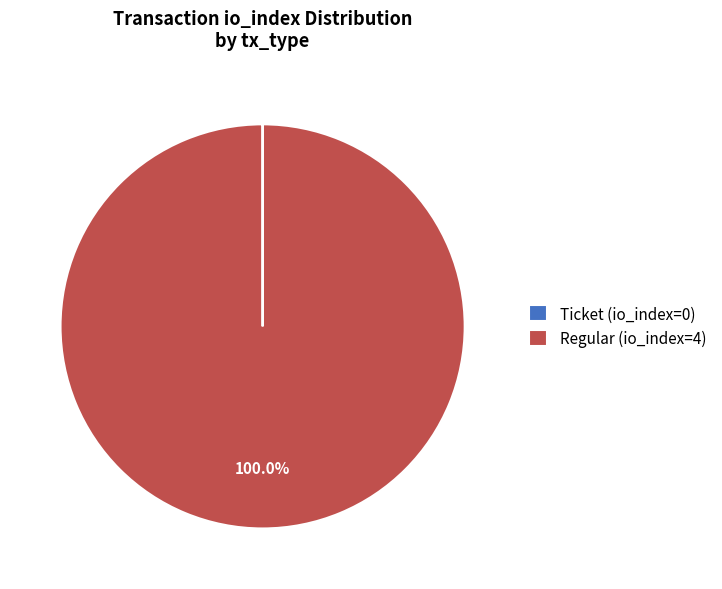

What is the largest slice in the pie chart?

Regular (io_index=4)